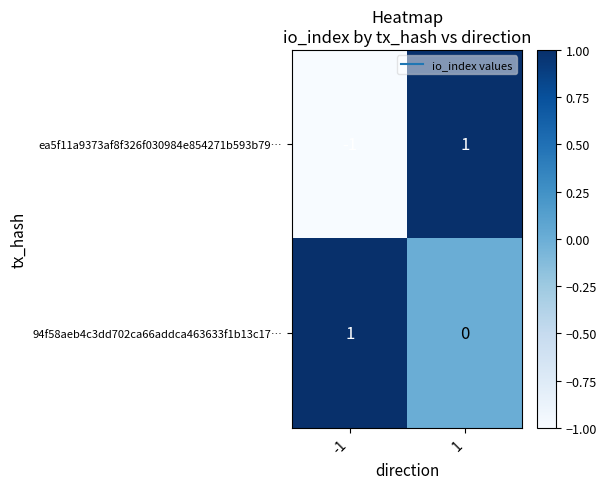

True or false: ea5f11a9373af8f326f030984e854271b593b79… has a value of -1 at -1.

True